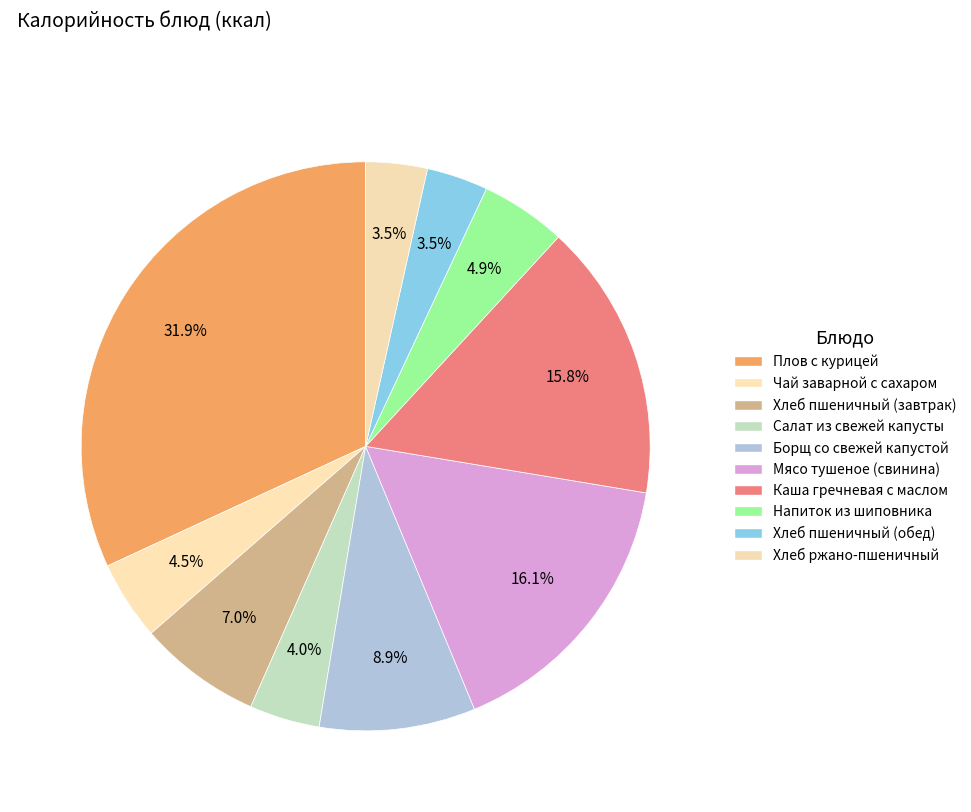

Does Борщ со свежей капустой represent more than half of the total?

No